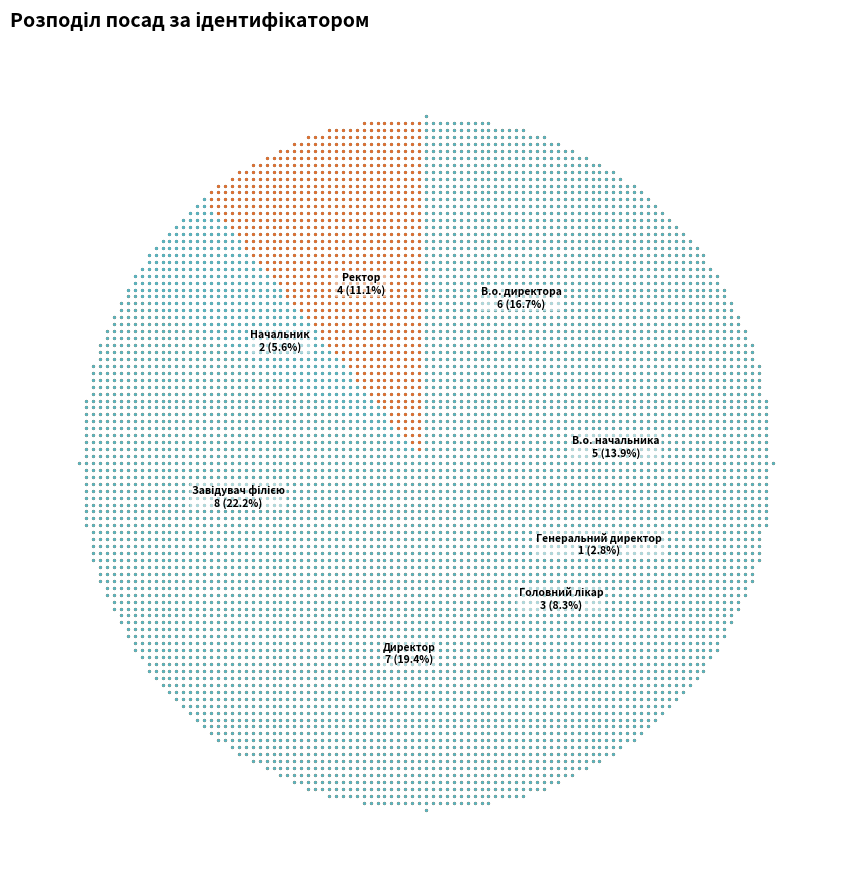

Which category has the biggest portion of the pie?

Завідувач філією